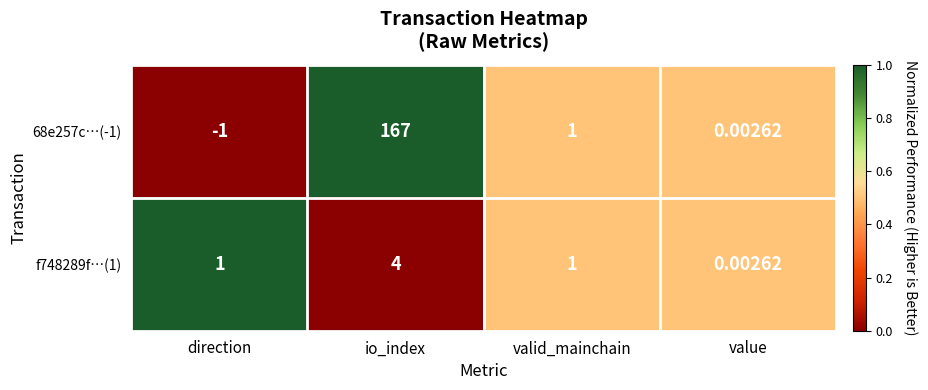

Which category has the lowest value across all series?

direction